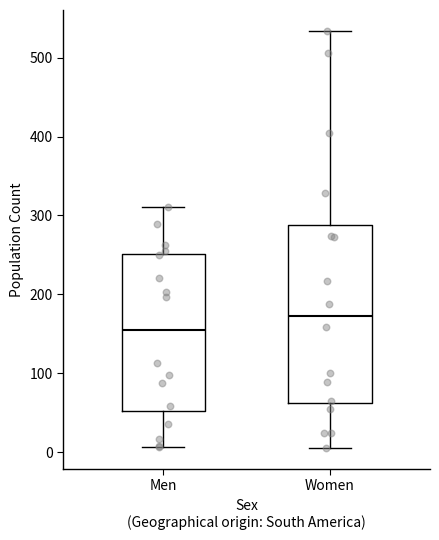

Which box is the tallest, from its lower edge to its upper edge?

Women